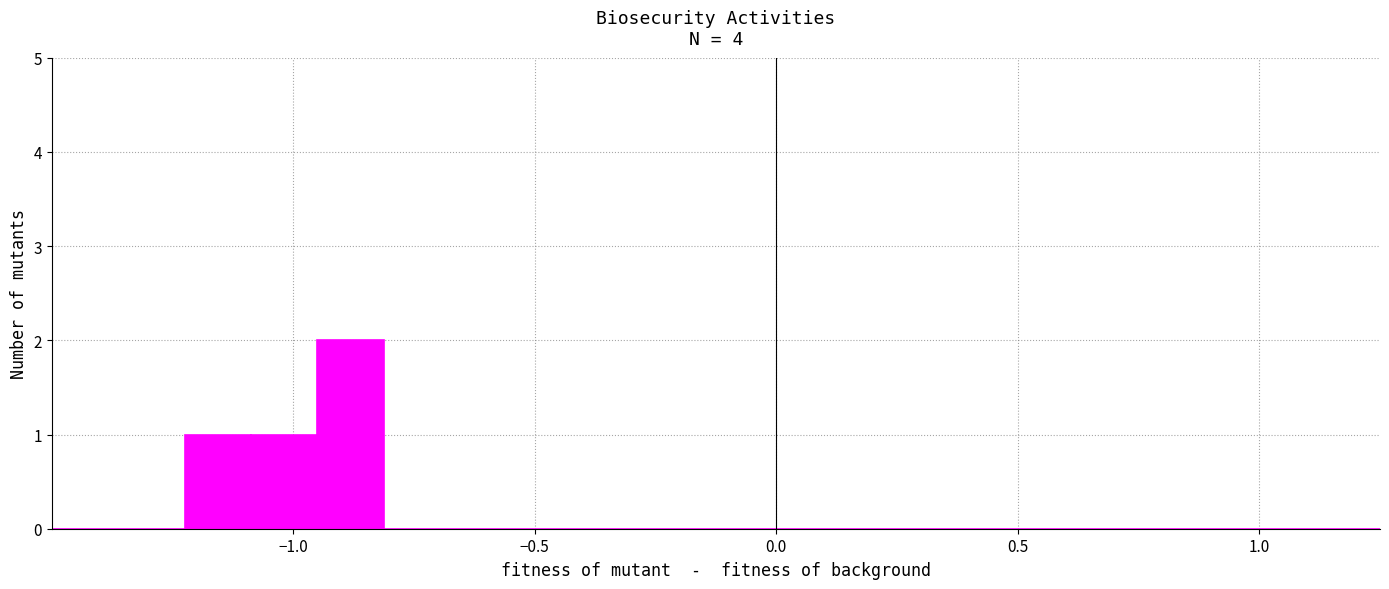

Read against the x-axis, roughly where is the centre of the tallest bar?

-0.90